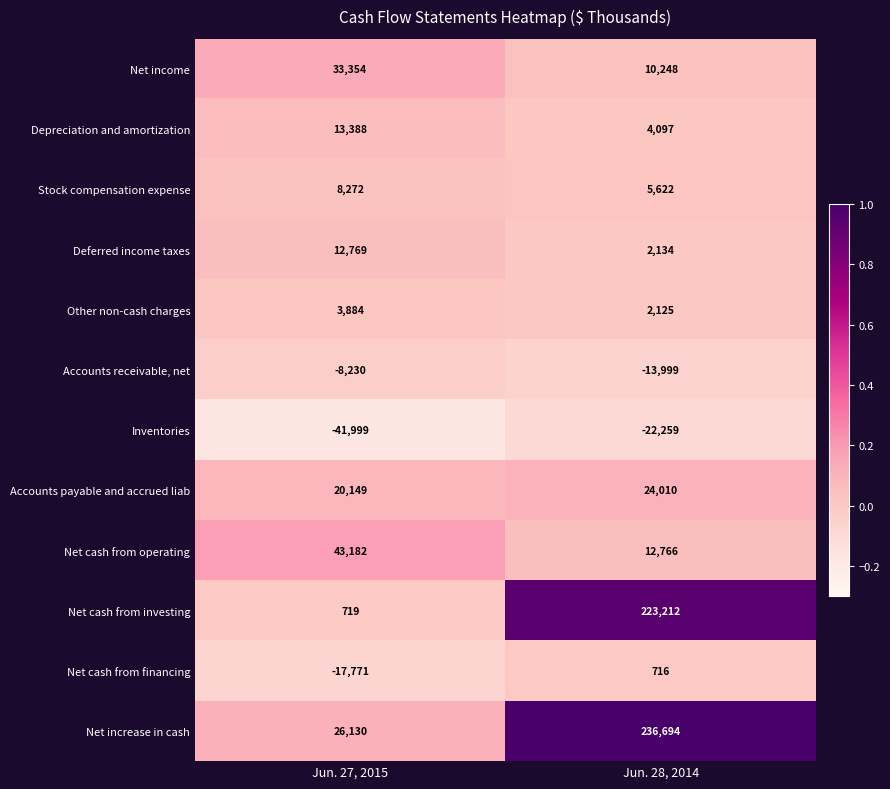

What is the difference between the highest and lowest values at Jun. 28, 2014?

258953